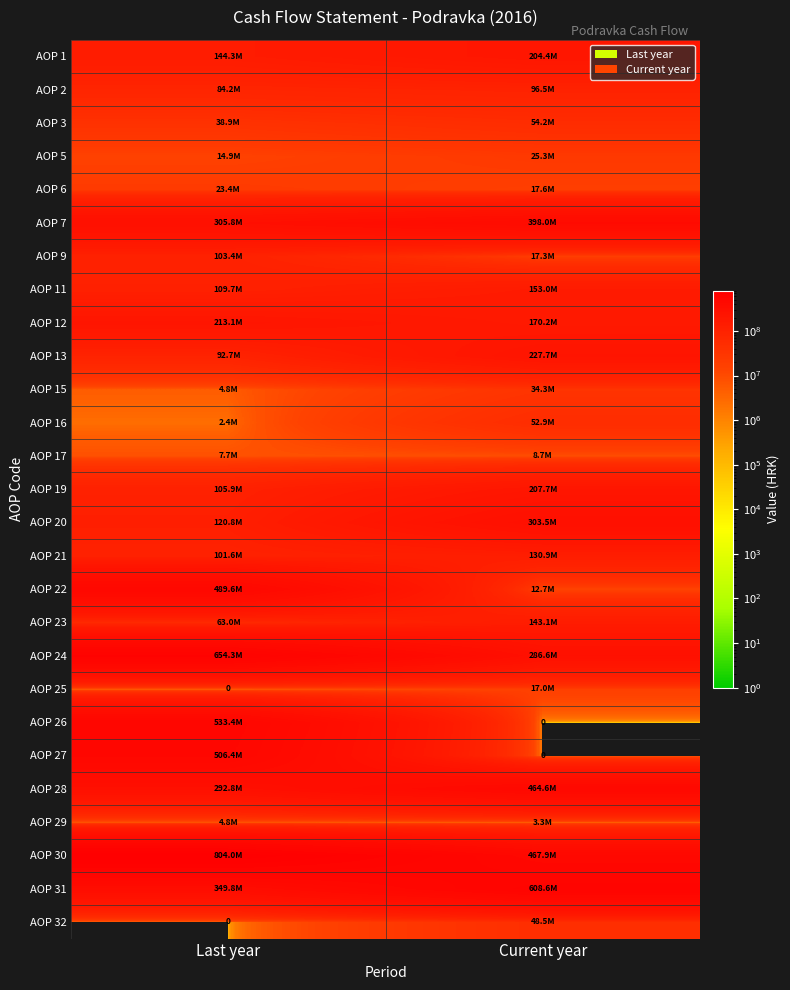

True or false: AOP 3 has a value of 38895306 at Last year.

True